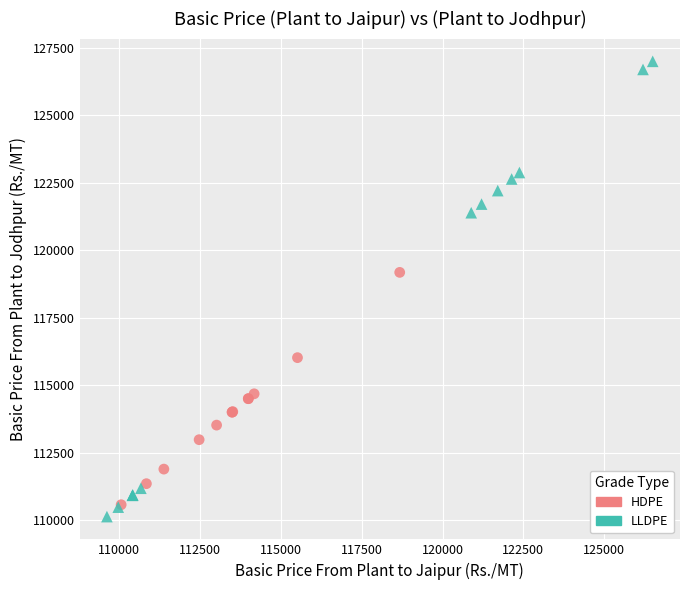

Which series reaches the maximum Y coordinate?

LLDPE